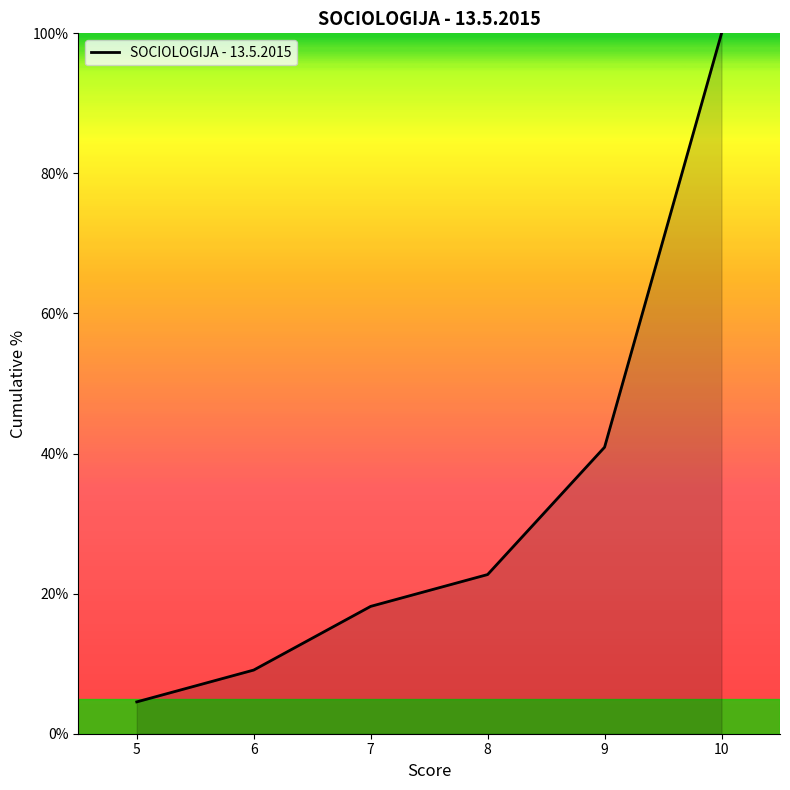

How many lines are shown in the chart?

1